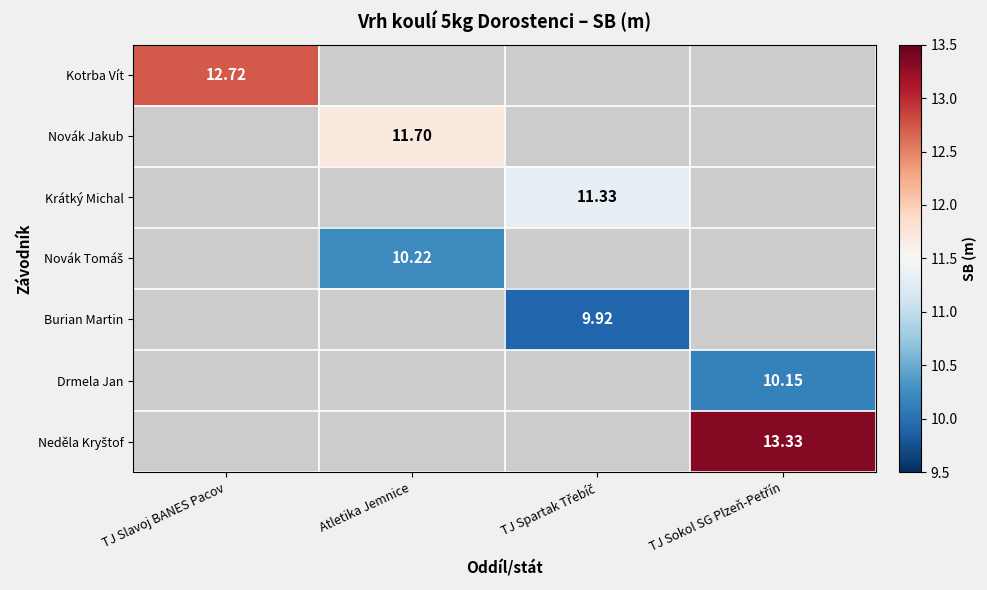

List the labels in order of Kotrba Vít value, smallest first.

TJ Slavoj BANES Pacov, Atletika Jemnice, TJ Spartak Třebíč, TJ Sokol SG Plzeň-Petřín